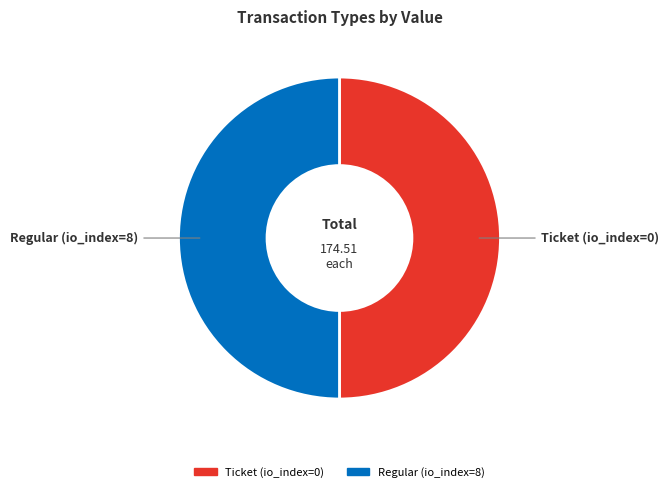

Do Ticket and Regular together represent more than half of the pie?

Yes